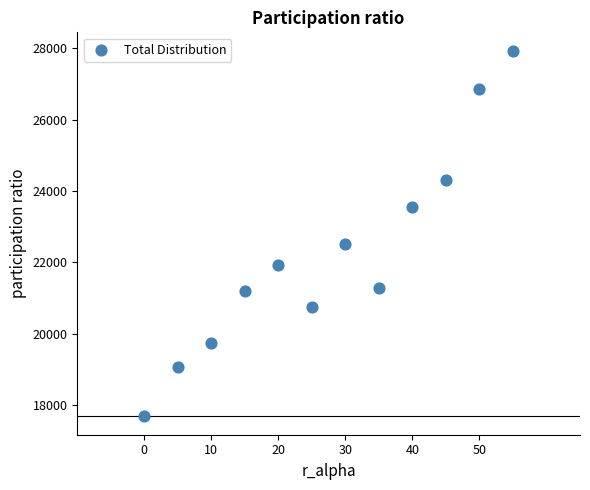

What Y value in the scatter plot is closest to 22805?

22510.0